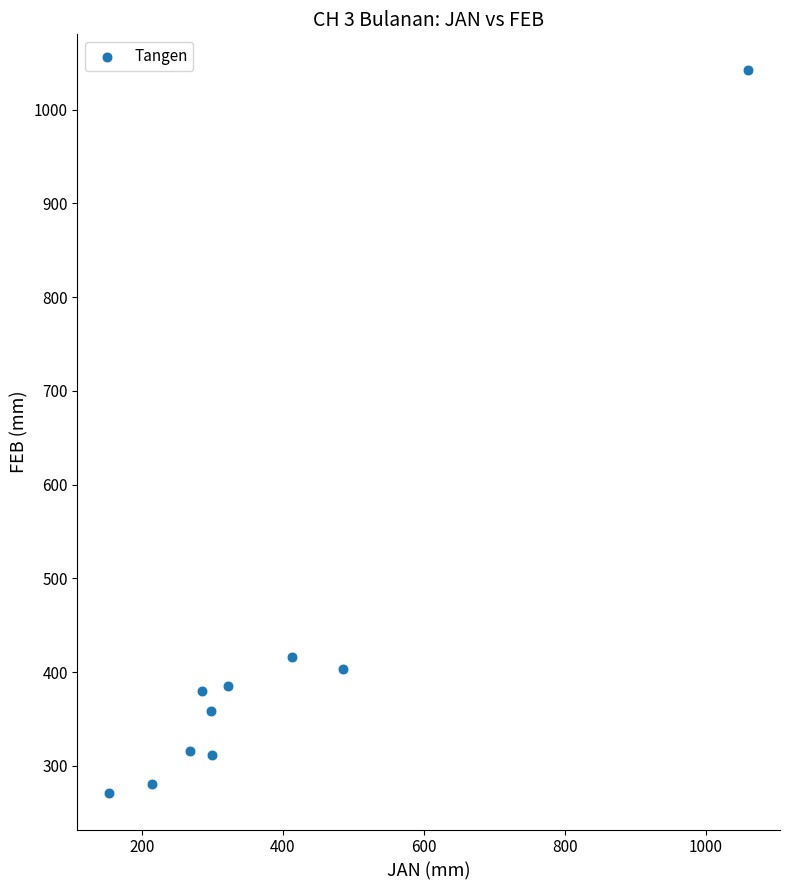

What Y value in the scatter plot is closest to 656?

416.3